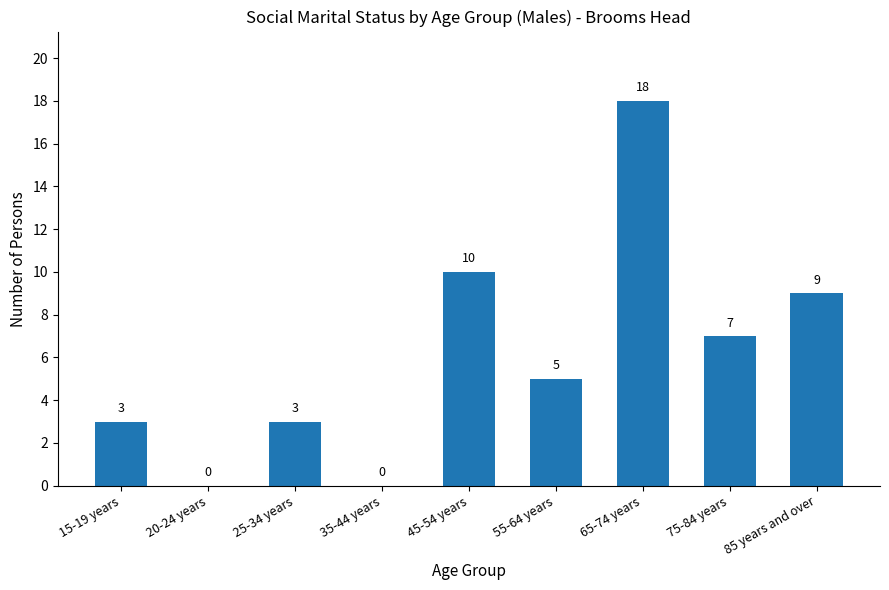

Reading left to right, transcribe all the data shown in this chart.

15-19 years=3	20-24 years=0	25-34 years=3	35-44 years=0	45-54 years=10	55-64 years=5	65-74 years=18	75-84 years=7	85 years and over=9